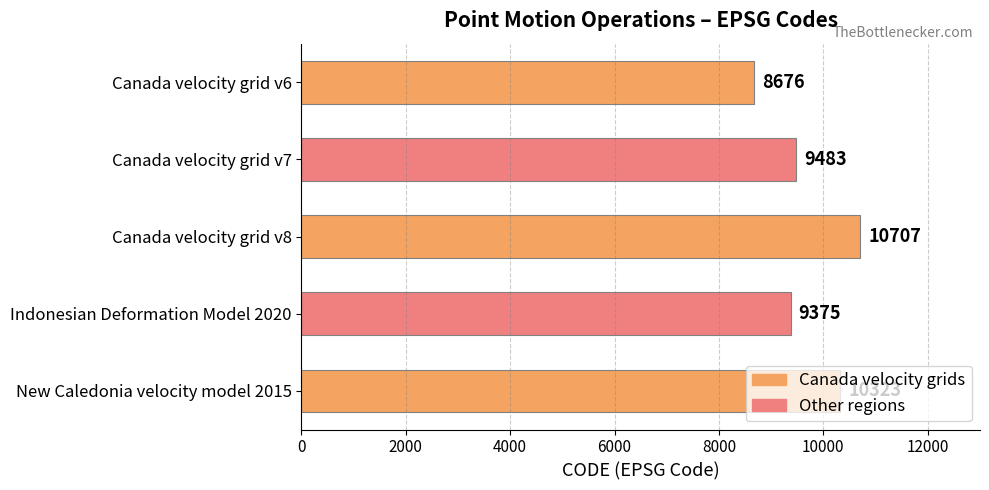

Which label corresponds to the largest value in the chart?

Canada velocity grid v8